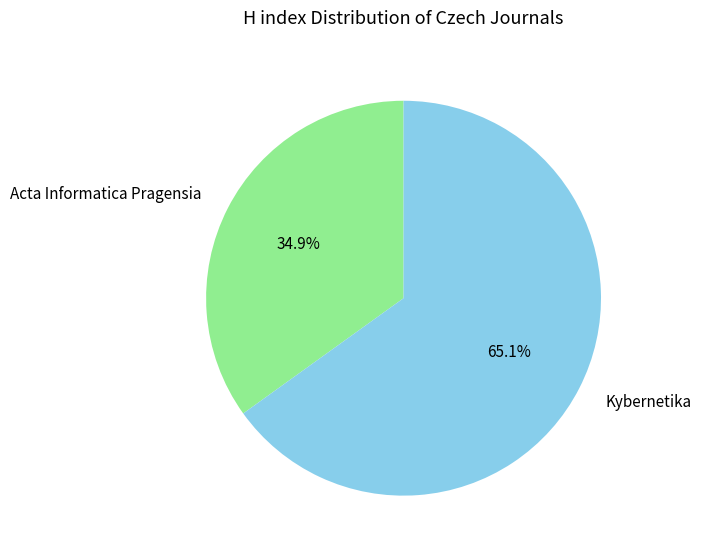

Which category has the biggest portion of the pie?

Kybernetika